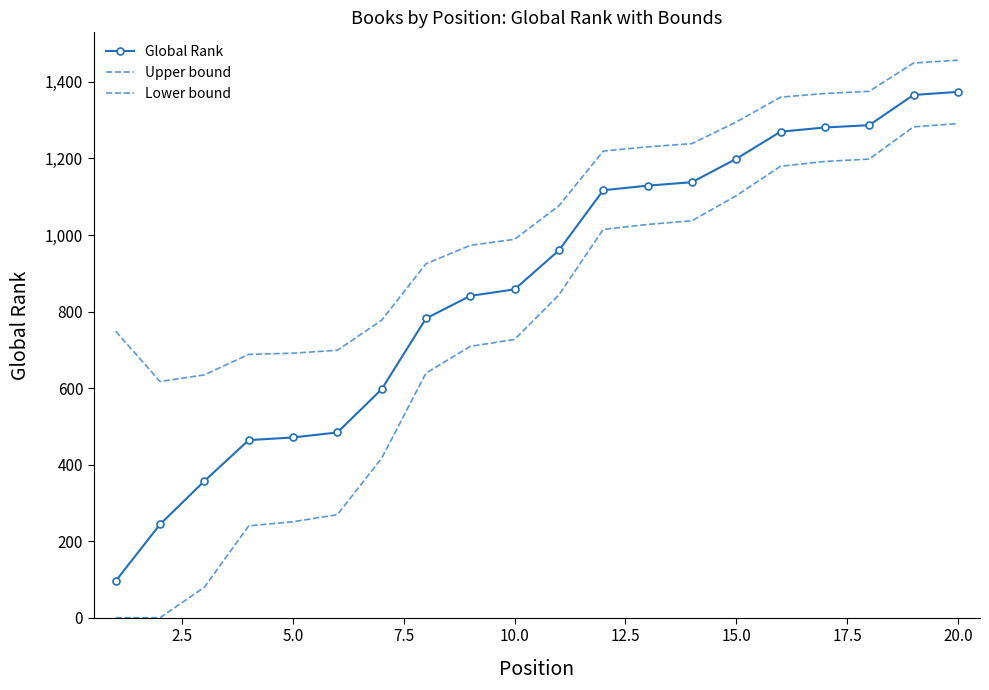

Reading left to right, transcribe all the data shown in this chart.

Global Rank: 96.0	244.0	357.0	464.0	471.0	484.0	597.0	782.0	841.0	858.0	960.0	1117.0	1129.0	1138.0	1199.0	1270.0	1281.0	1287.0	1366.0	1374.0
Upper bound: 748.5	617.2	634.5	688.1	691.2	698.8	777.3	924.8	973.0	988.8	1076.4	1219.3	1230.4	1238.8	1295.3	1360.3	1369.8	1375.5	1449.4	1456.8
Lower bound: 0.0	0.0	79.5	239.9	250.8	269.2	416.7	639.2	709.0	727.2	843.6	1014.7	1027.6	1037.2	1102.7	1179.7	1192.2	1198.5	1282.6	1291.2